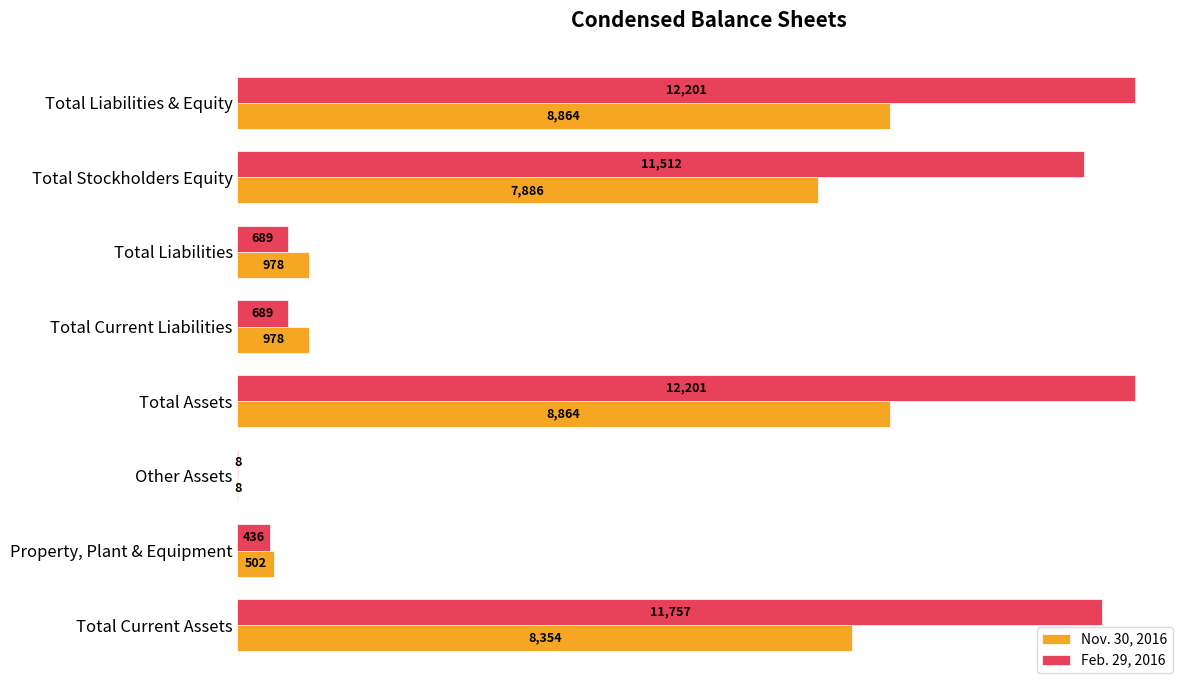

Between Total Stockholders Equity and Total Liabilities & Equity, which series saw the biggest shift?

Nov. 30, 2016